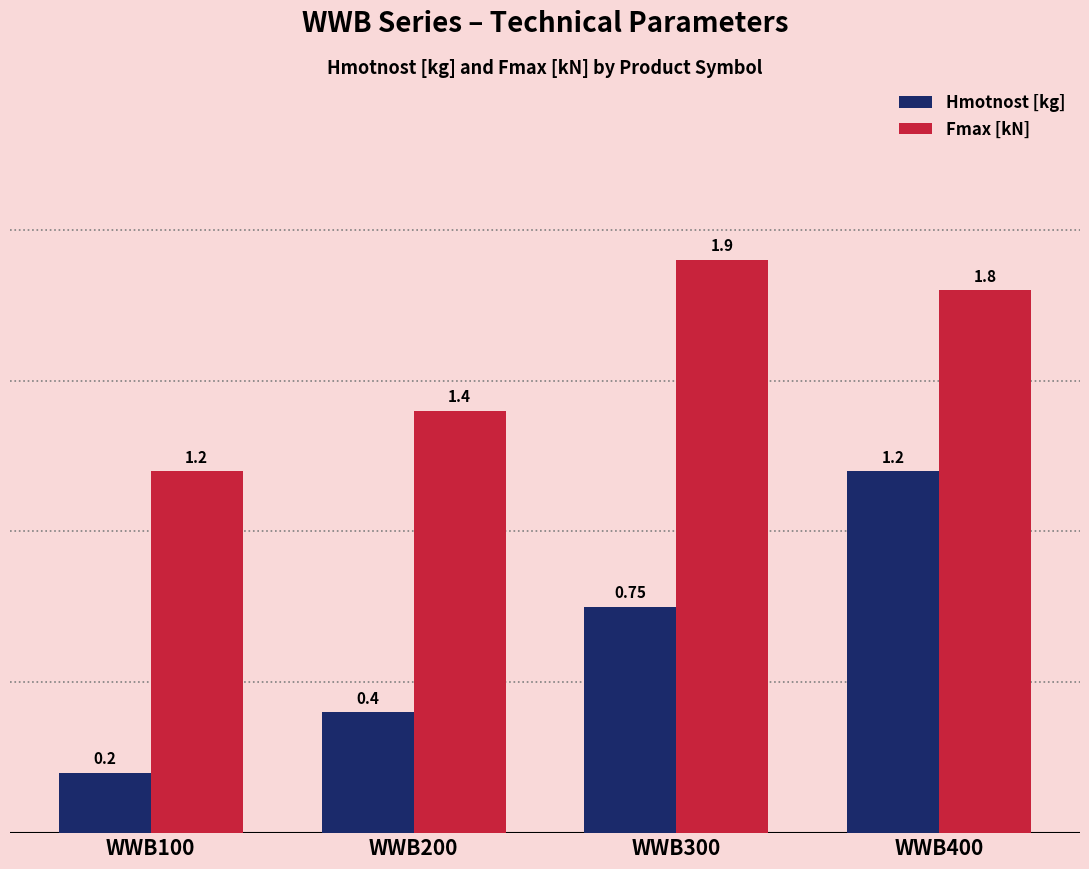

At WWB200, list the series in order from largest to smallest.

Fmax [kN], Hmotnost [kg]